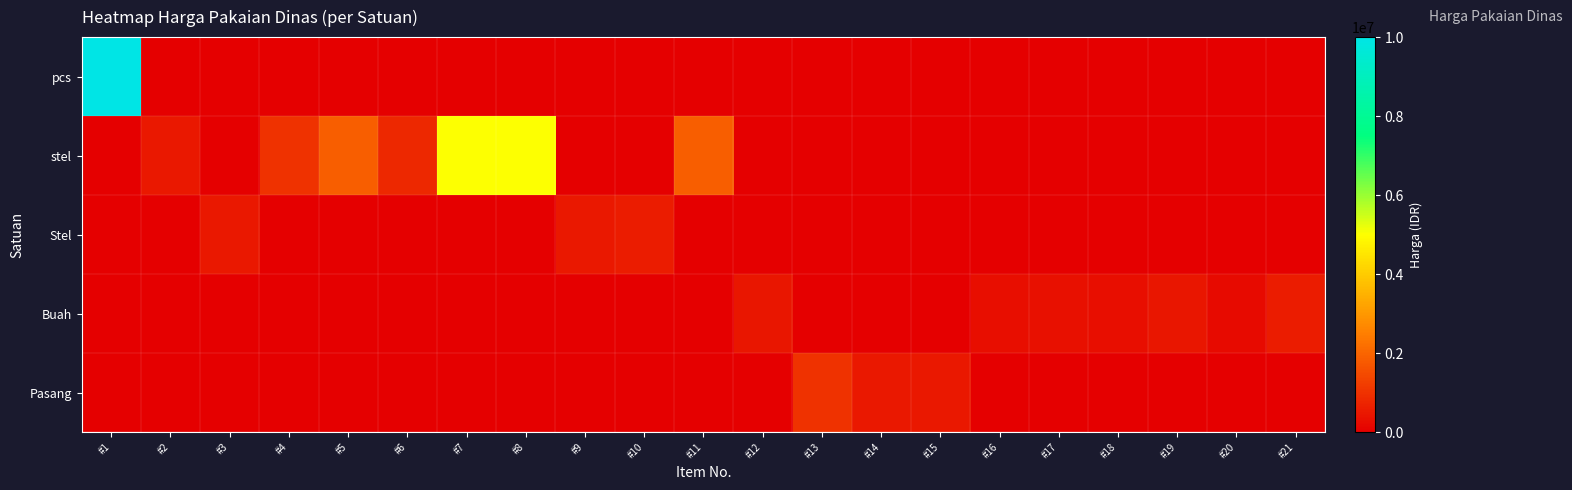

Which series has the largest total across all categories?

stel